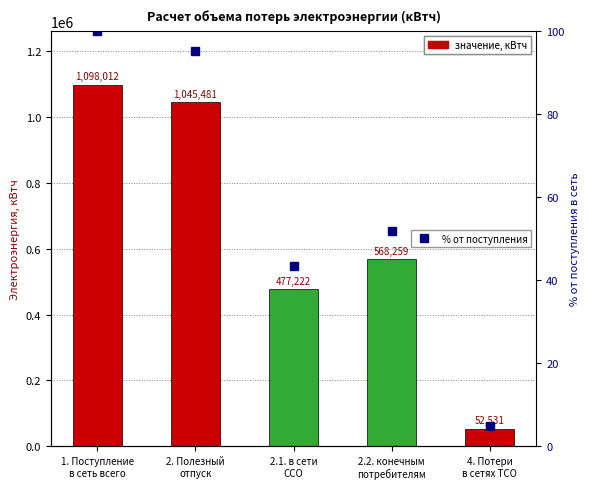

What is the label of the 2nd bar from the left?

2. Полезный
отпуск